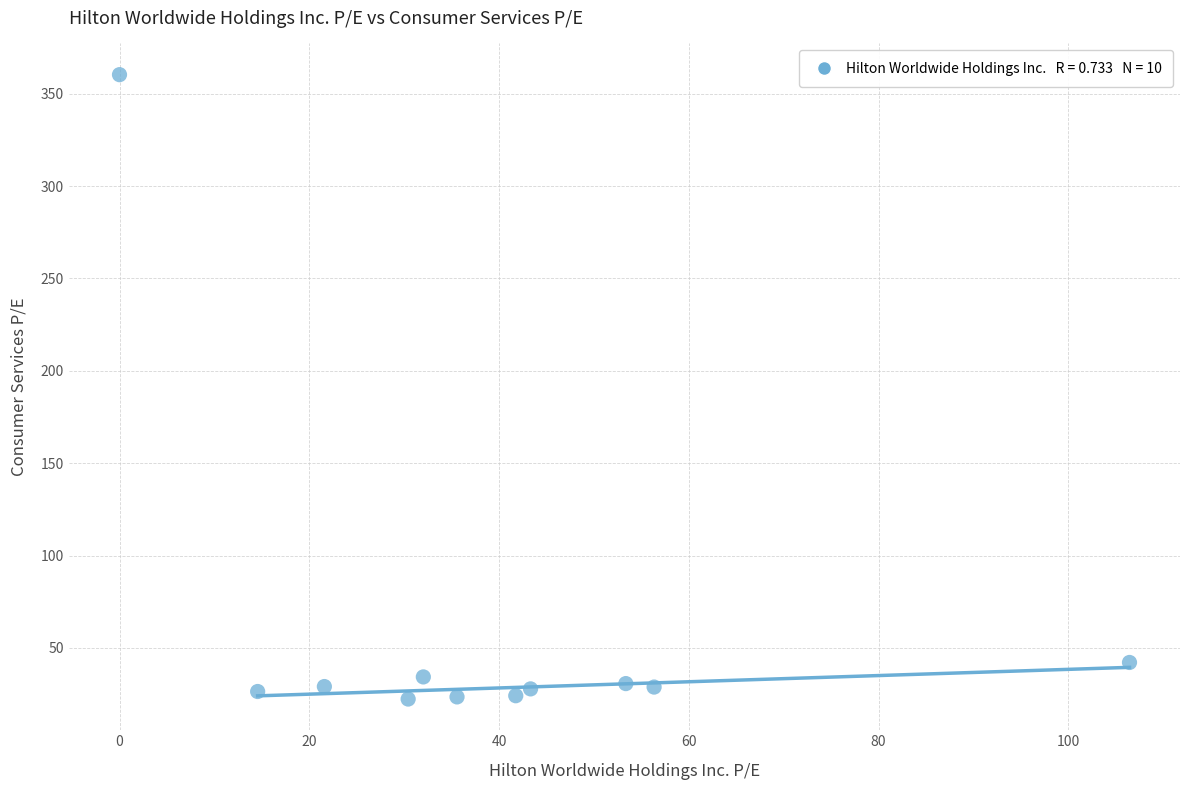

What is the average Y value?

59.1